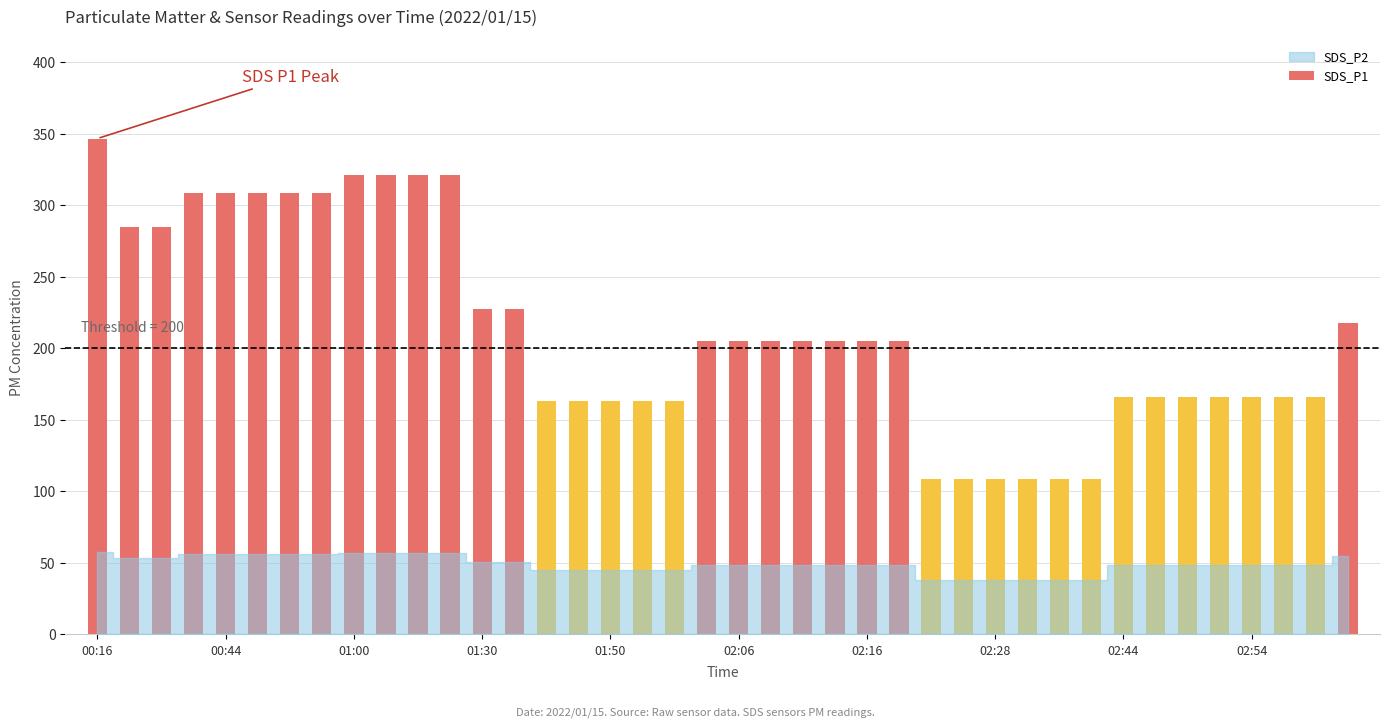

What is the value of the 28th bar from the left?

108.8